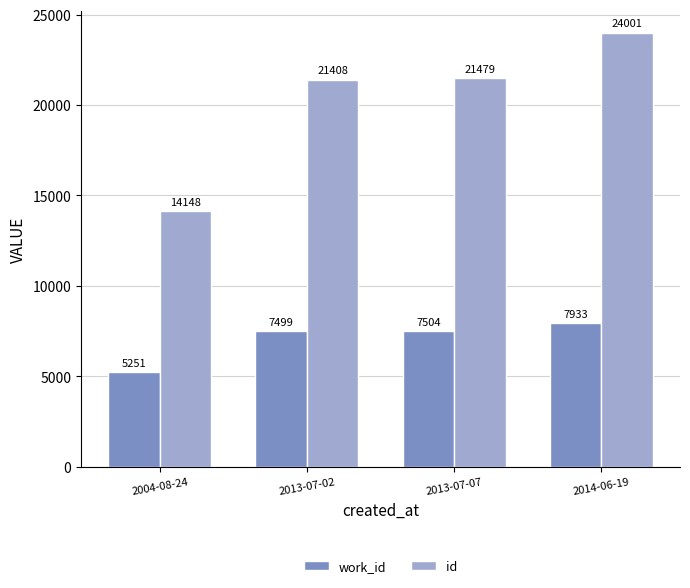

What is the value of the id bar at the 4th from the left?

24001